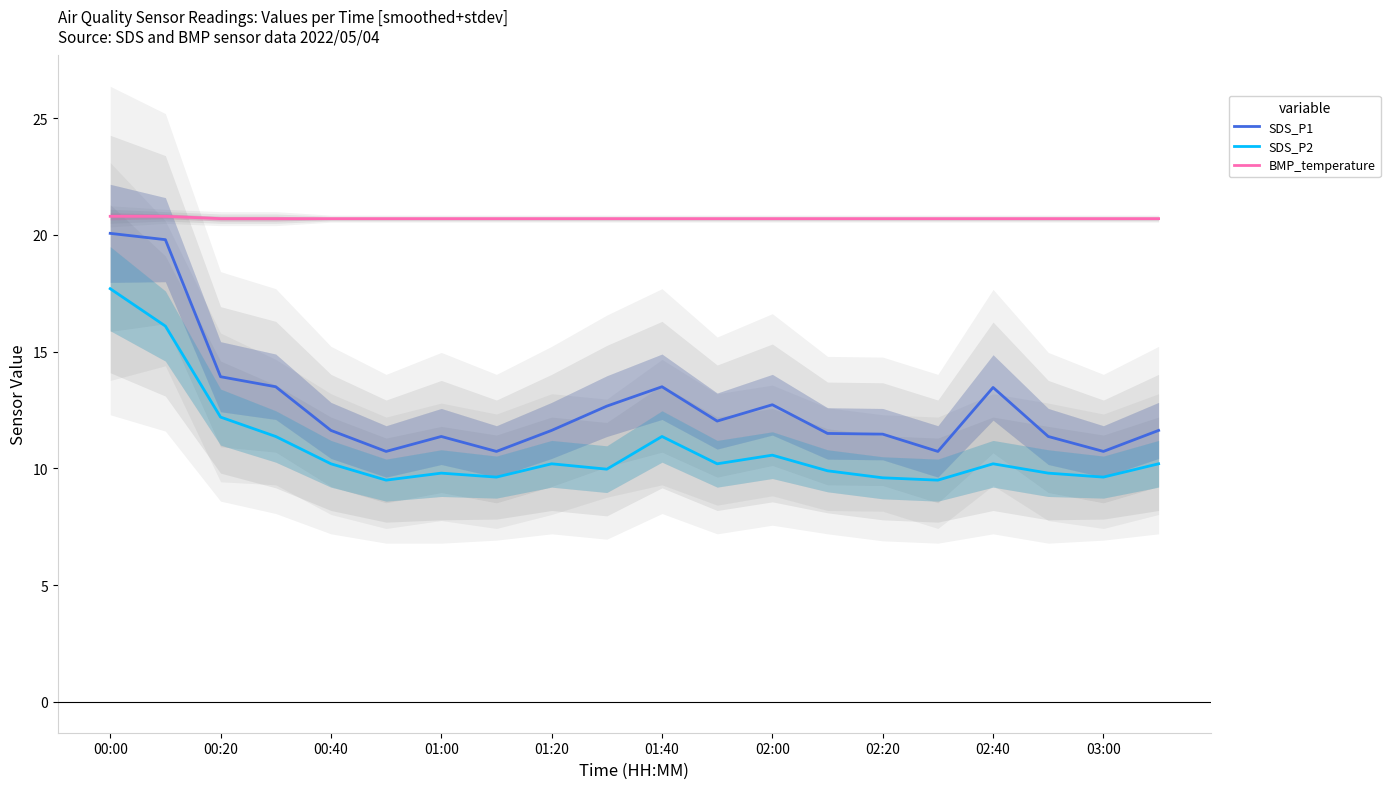

True or false: SDS_P1 and BMP_temperature cross at least once.

False